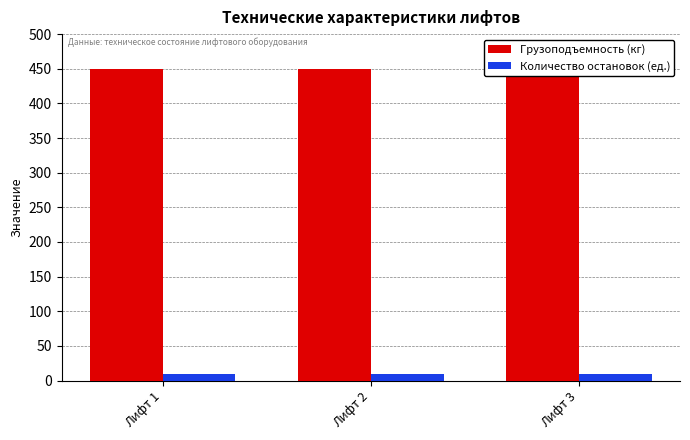

Which has a higher value, Лифт 2 or Лифт 1?

Лифт 2